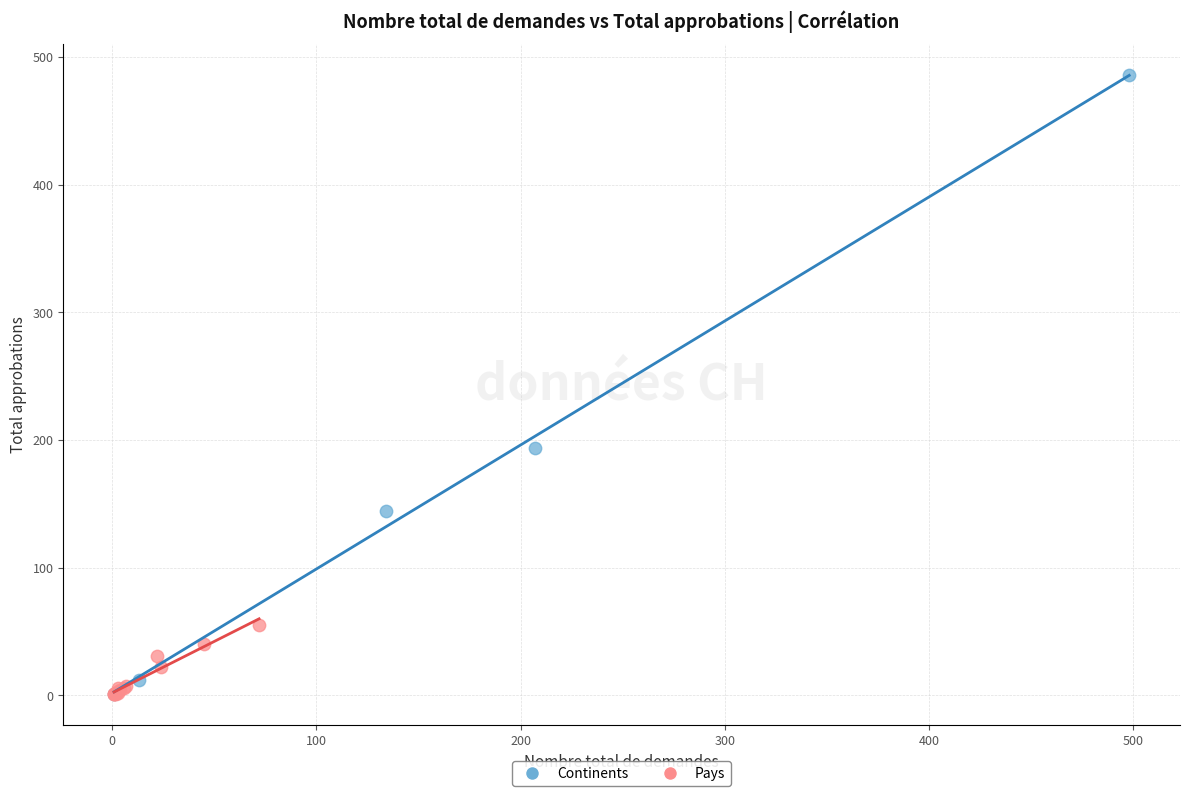

Which series has the widest spread of Y values?

Continents